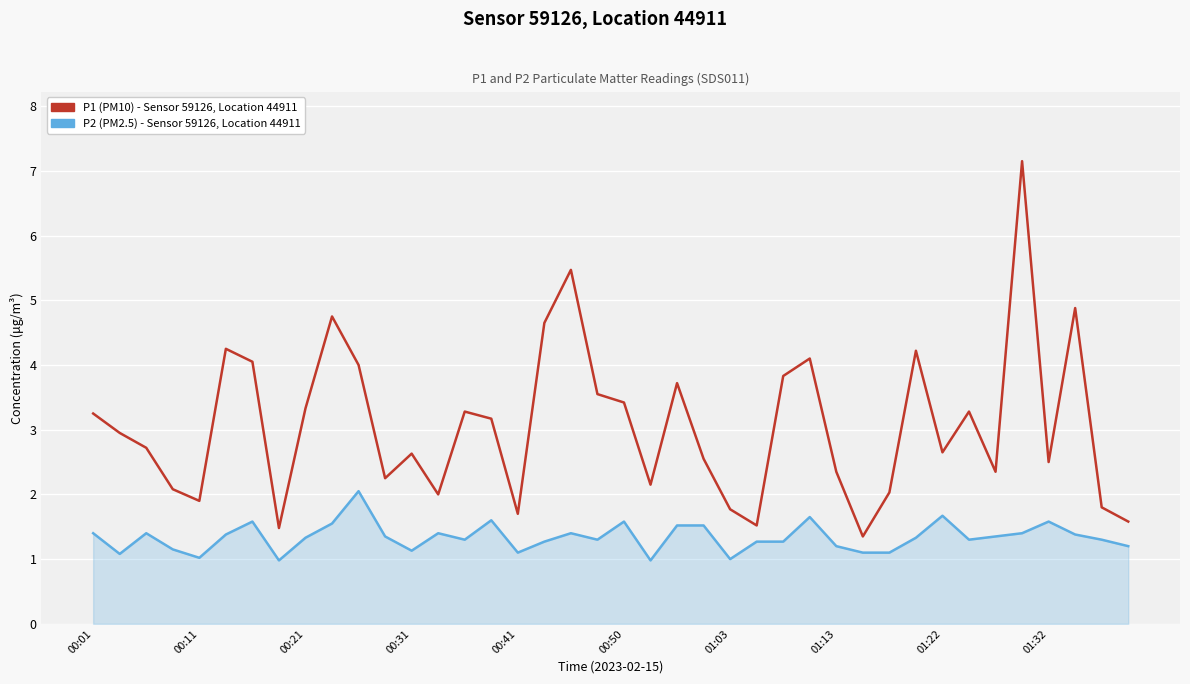

What is the maximum value shown in the chart?

7.2